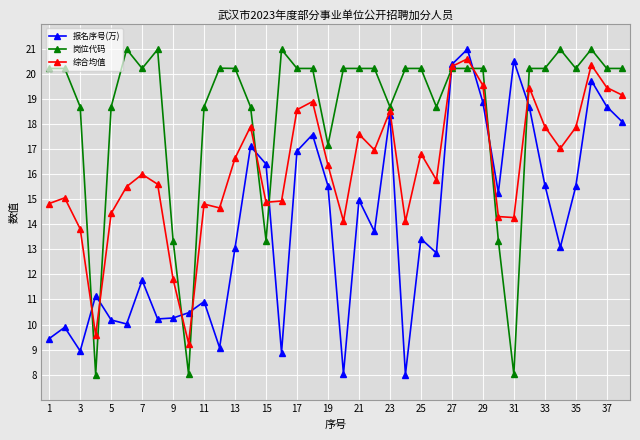

What is the value of the 综合均值 point at the 8th from the left?

15.6